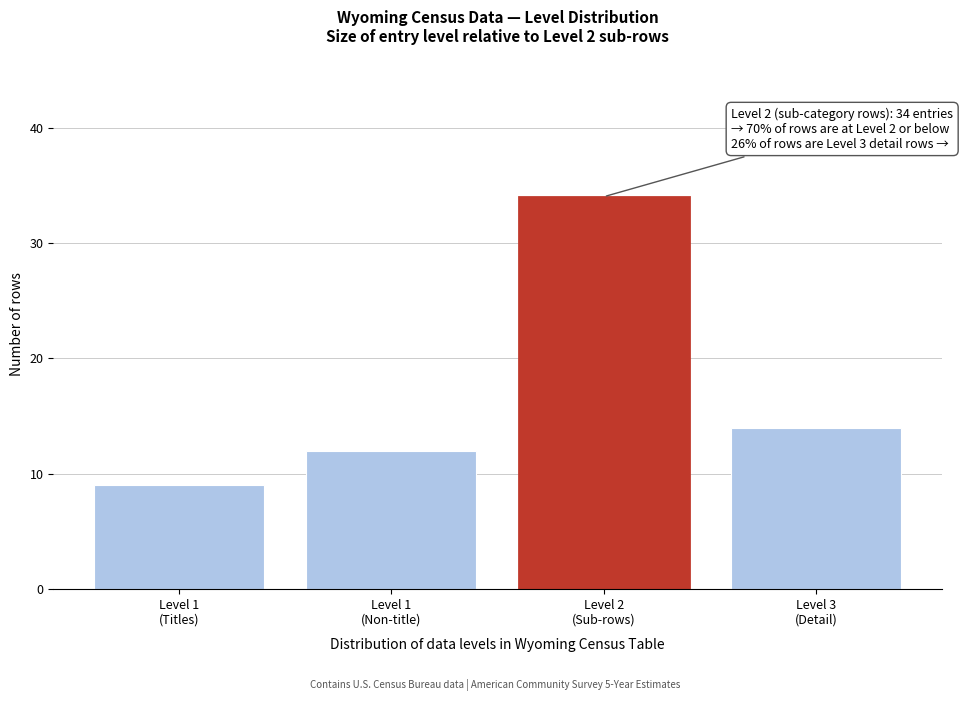

Reading left to right, extract all data points from this chart.

9	12	34	14